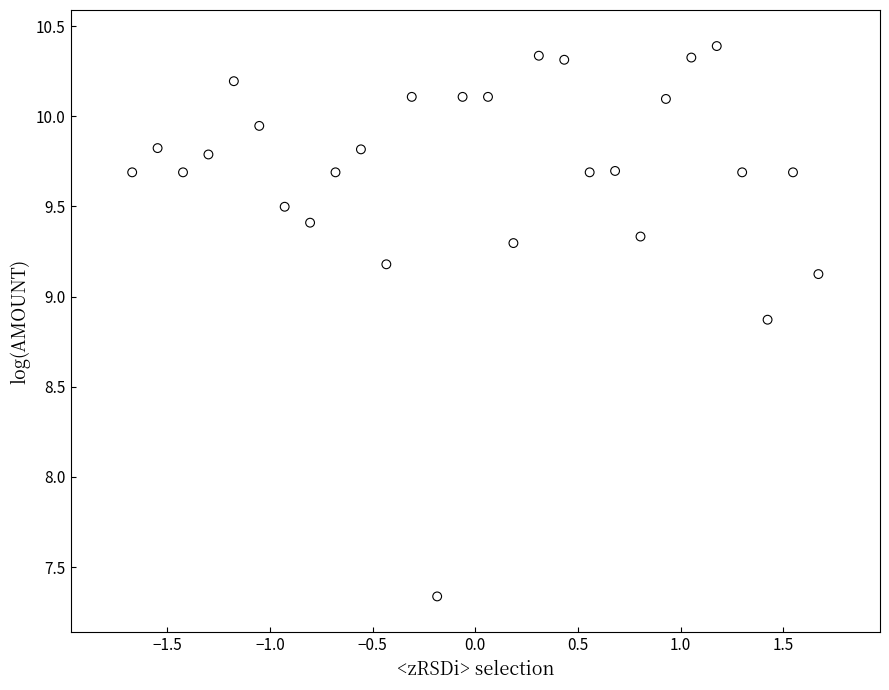

What is the range of Y values (max minus min)?

3.1